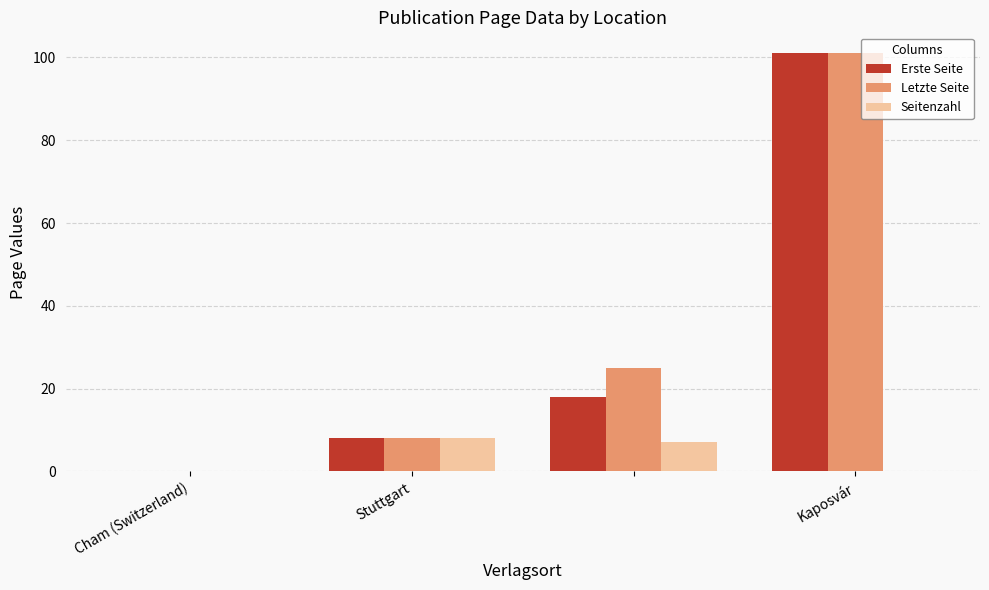

What is the greatest value displayed?

101